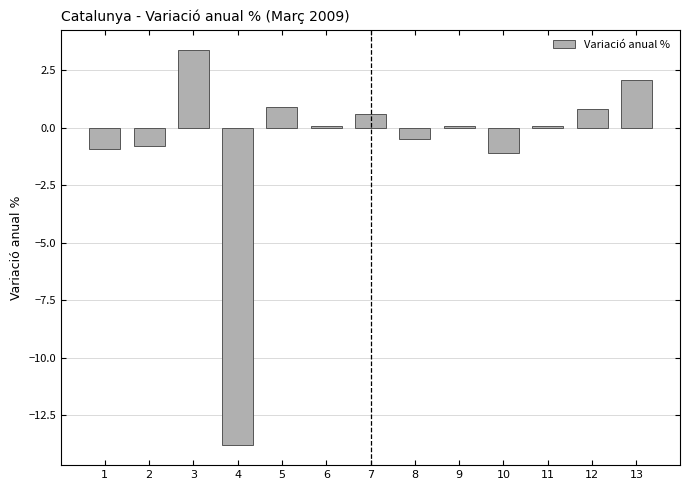

Reading right to left, what are all the values shown in this chart?

2.1	0.8	0.1	-1.1	0.1	-0.5	0.6	0.1	0.9	-13.8	3.4	-0.8	-0.9